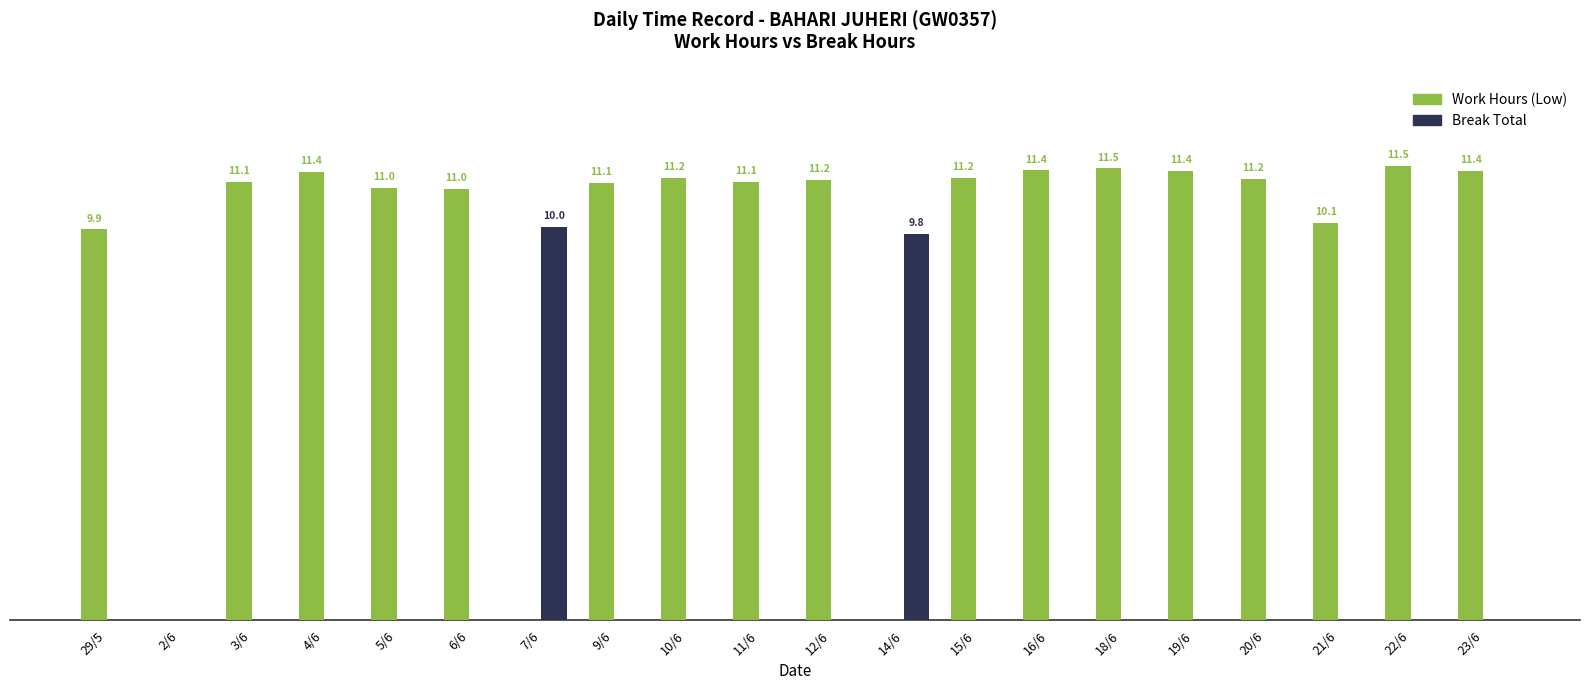

Reading right to left, extract all data points from this chart.

Work Hours (Low): 11.4	11.5	10.1	11.2	11.4	11.5	11.4	11.2	0.0	11.2	11.1	11.2	11.1	0.0	11.0	11.0	11.4	11.1	0.0	9.9
Break Total: 0.0	0.0	0.0	0.0	0.0	0.0	0.0	0.0	9.8	0.0	0.0	0.0	0.0	10.0	0.0	0.0	0.0	0.0	0.0	0.0